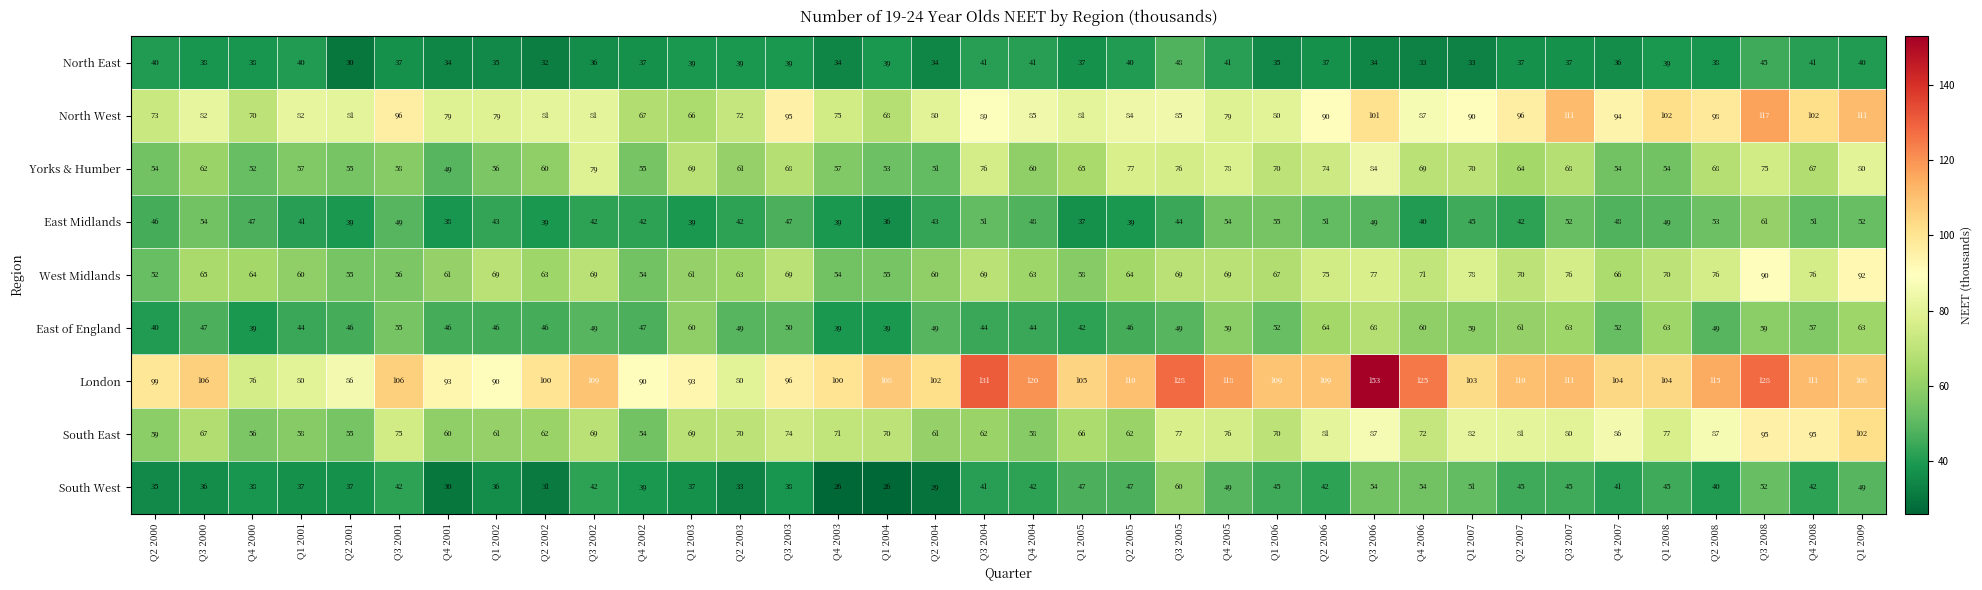

Which series changed the most between Q1 2006 and Q1 2007?

South East